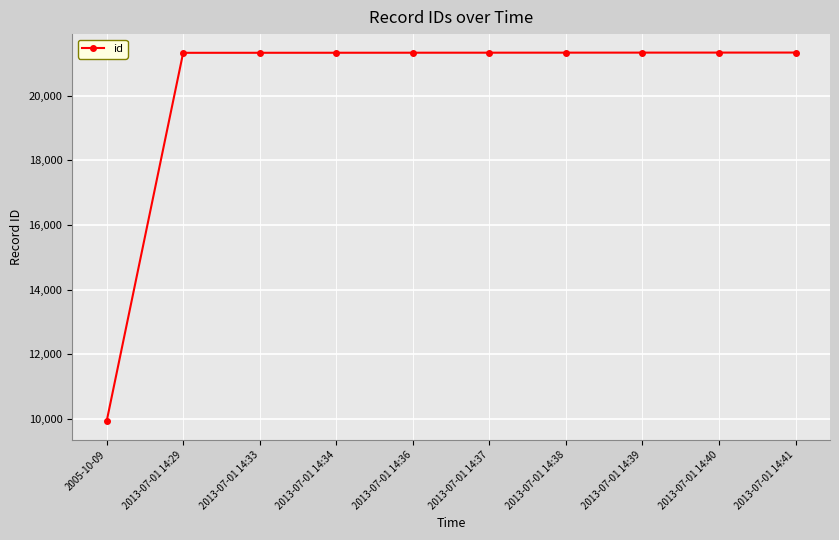

What is the change in value from 2013-07-01 14:37 to 2013-07-01 14:38?

+1